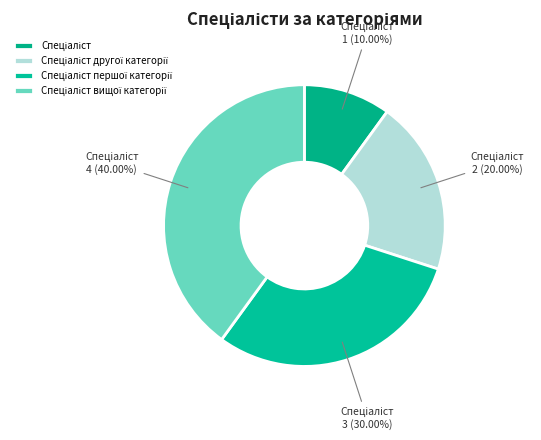

Count the number of slices in the pie.

4